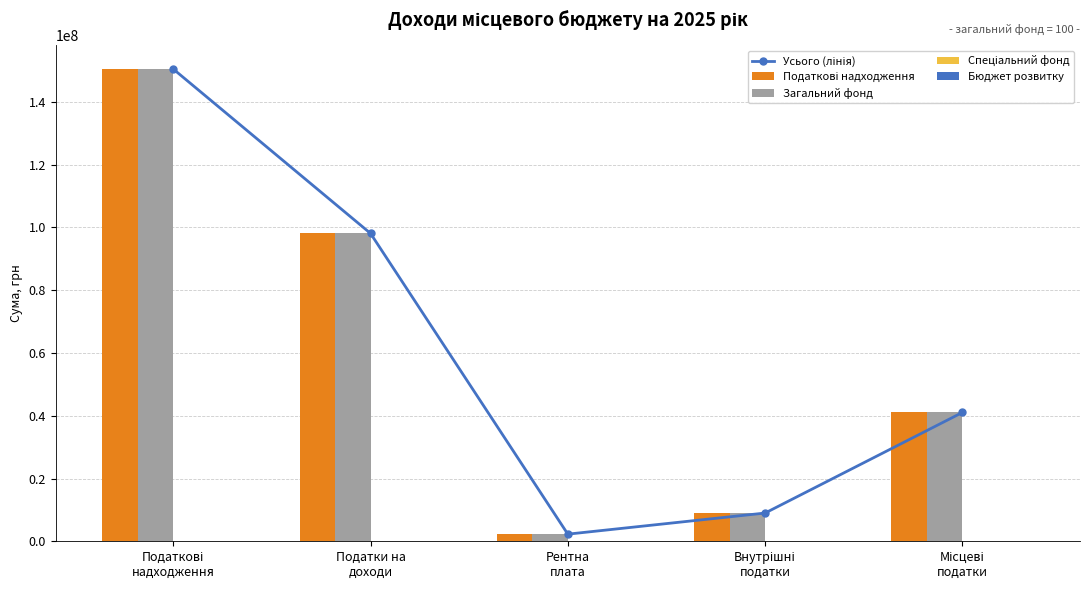

What is the spread (max minus min) of values at Податки на
доходи?

98100000